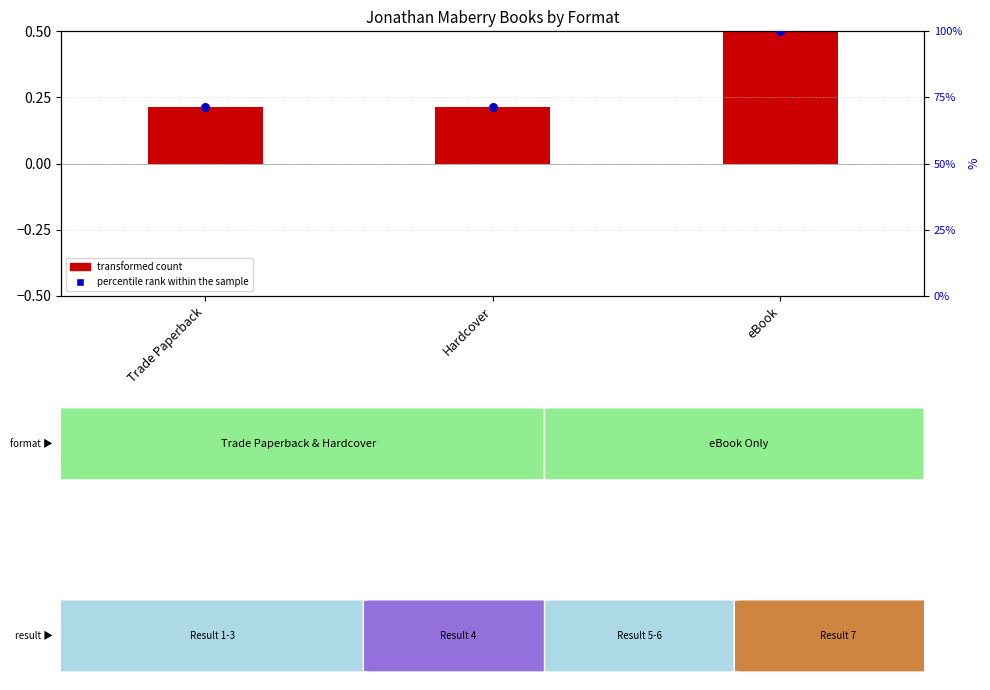

What are all the series names shown in the legend?

transformed count, percentile rank within the sample